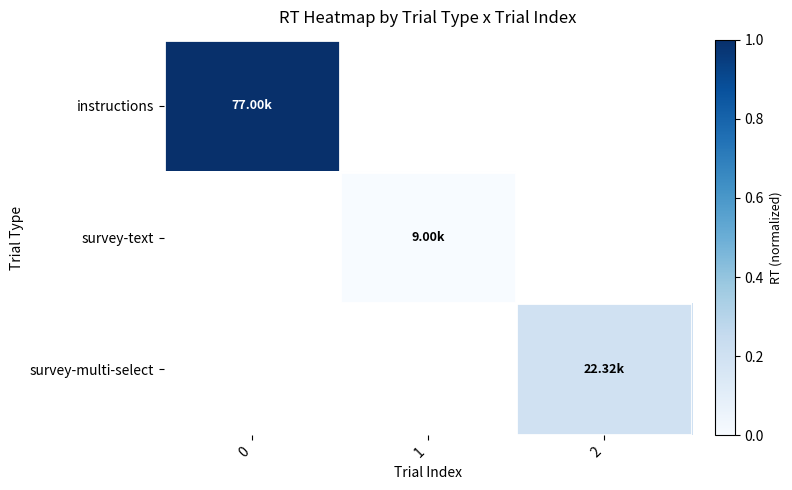

Read the instructions value at 0.

1.0